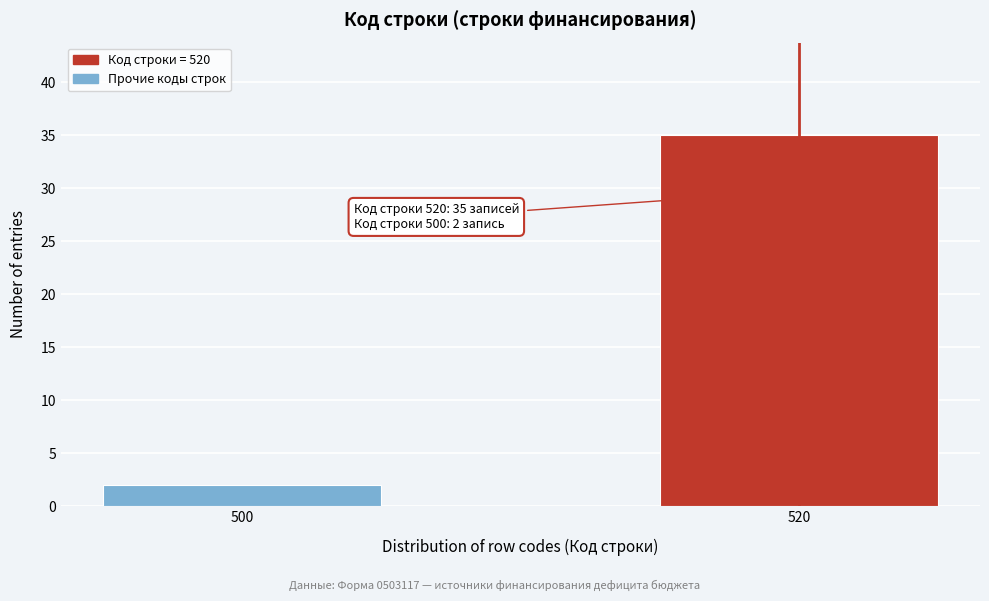

Reading right to left, what are all the values shown in this chart?

35	2